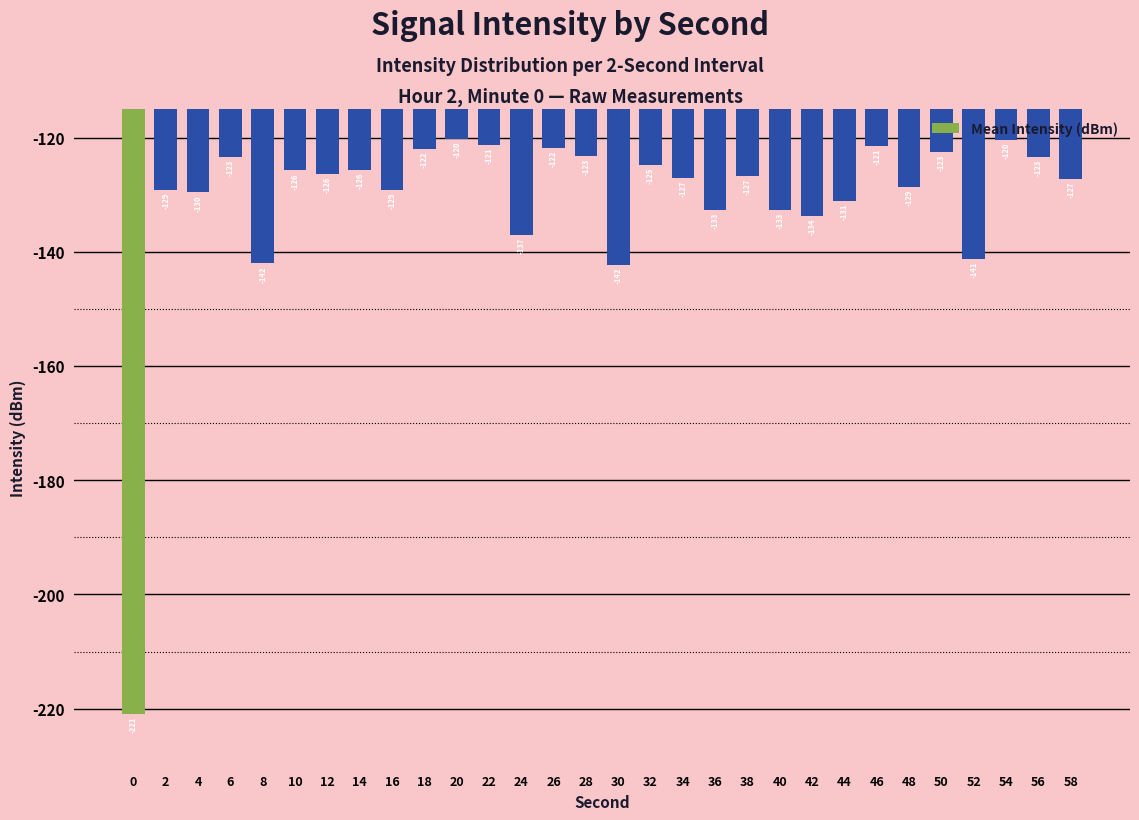

What is the change in value from 12 to 24?

-10.6